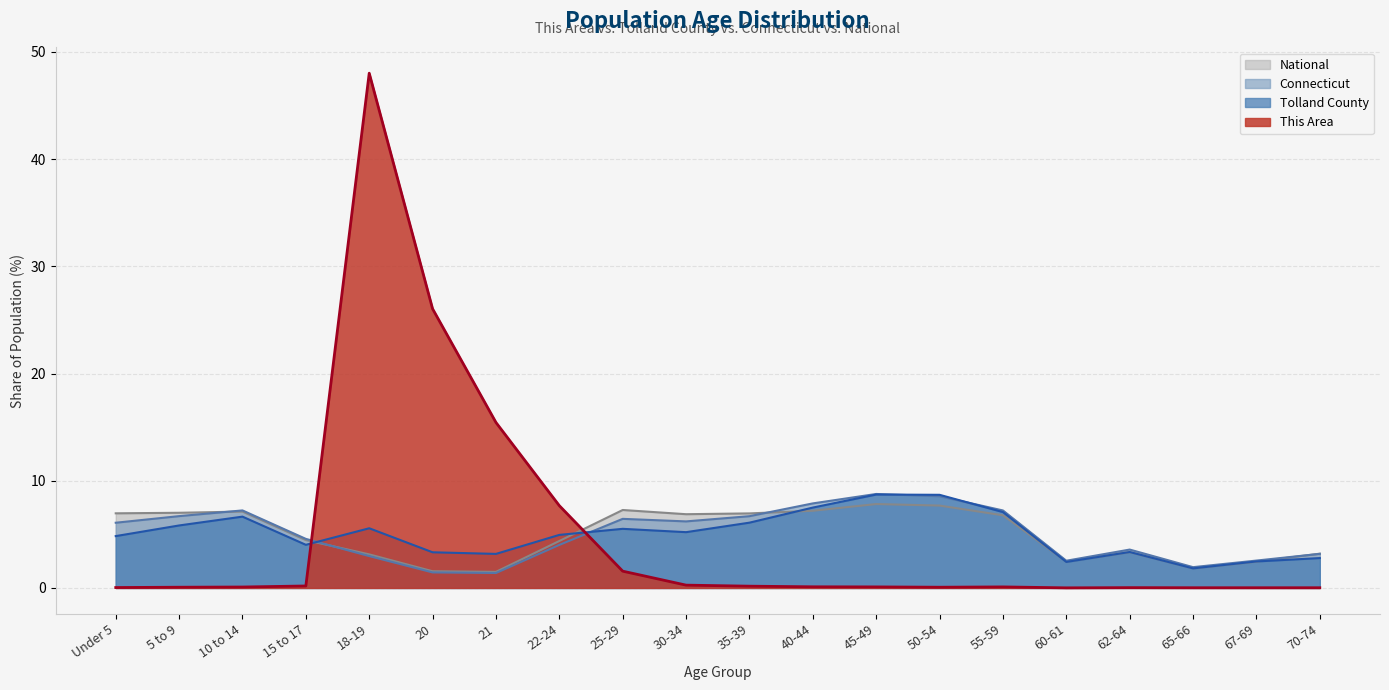

Reading left to right, transcribe all the data shown in this chart.

This Area: 0.0	0.1	0.1	0.2	48.0	26.0	15.4	7.7	1.6	0.3	0.2	0.1	0.1	0.1	0.1	0.0	0.0	0.0	0.0	0.0
Tolland County: 4.8	5.8	6.7	4.0	5.6	3.3	3.2	4.9	5.5	5.2	6.1	7.5	8.7	8.7	7.1	2.4	3.4	1.8	2.5	2.8
Connecticut: 6.1	6.7	7.2	4.6	3.0	1.4	1.4	4.0	6.4	6.2	6.7	7.9	8.8	8.6	7.2	2.5	3.6	1.9	2.6	3.2
National: 7.0	7.0	7.1	4.5	3.1	1.6	1.5	4.4	7.3	6.9	7.0	7.2	7.8	7.7	6.8	2.5	3.3	1.8	2.5	3.2